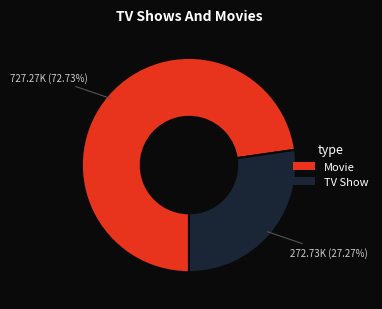

Do TV Show and Movie together represent more than half of the pie?

Yes